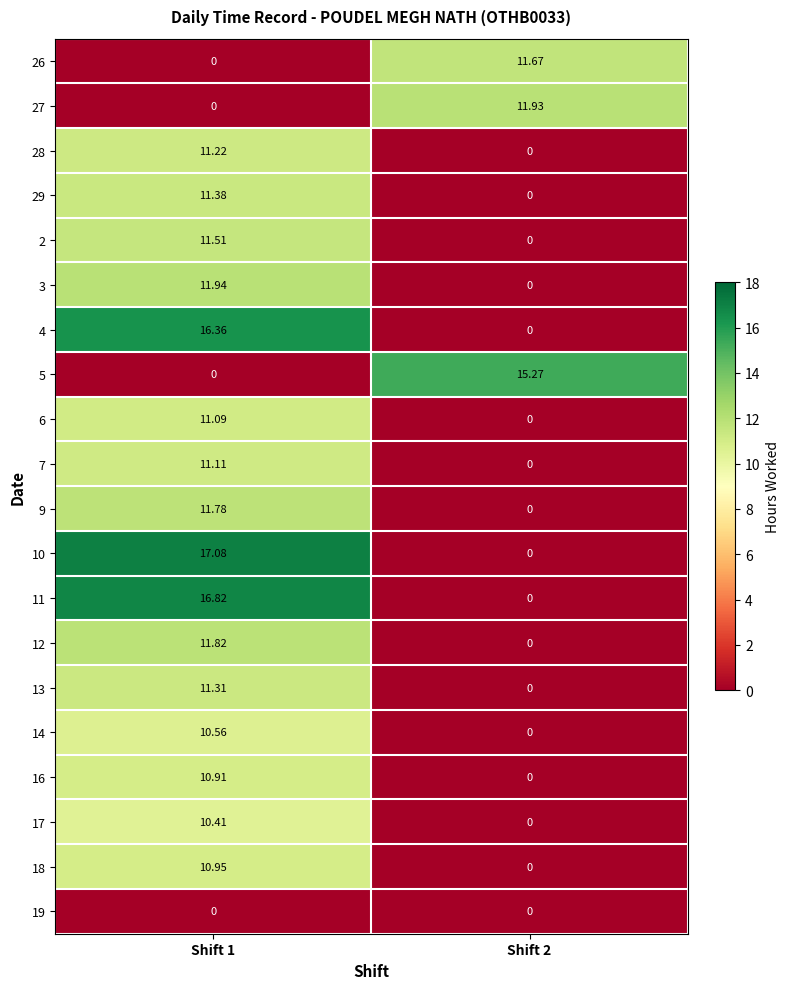

Is the value of 16 at Shift 2 greater than the value of 3 at Shift 1?

No